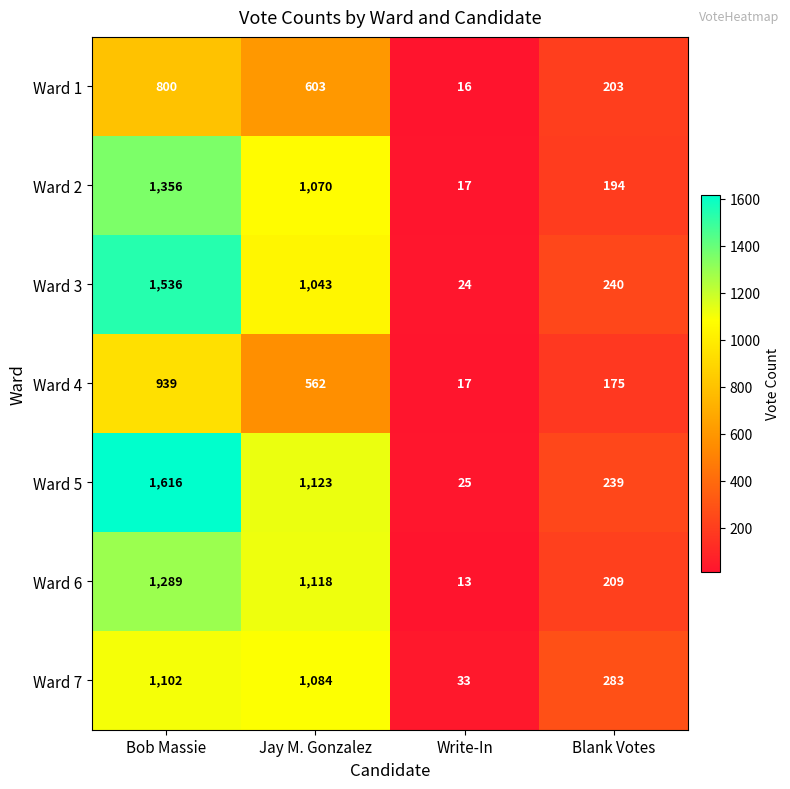

Which label corresponds to the largest value in the chart?

Bob Massie